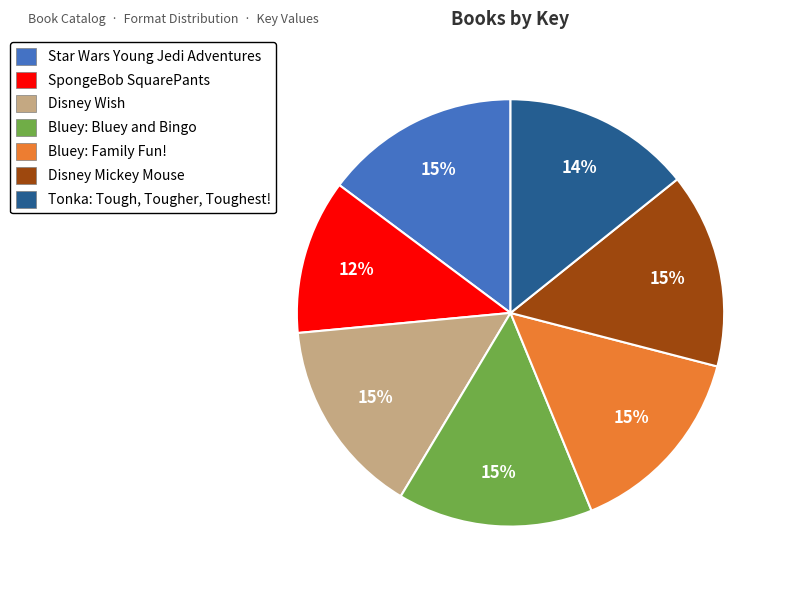

To the nearest percent, what portion does Disney Wish represent?

15%